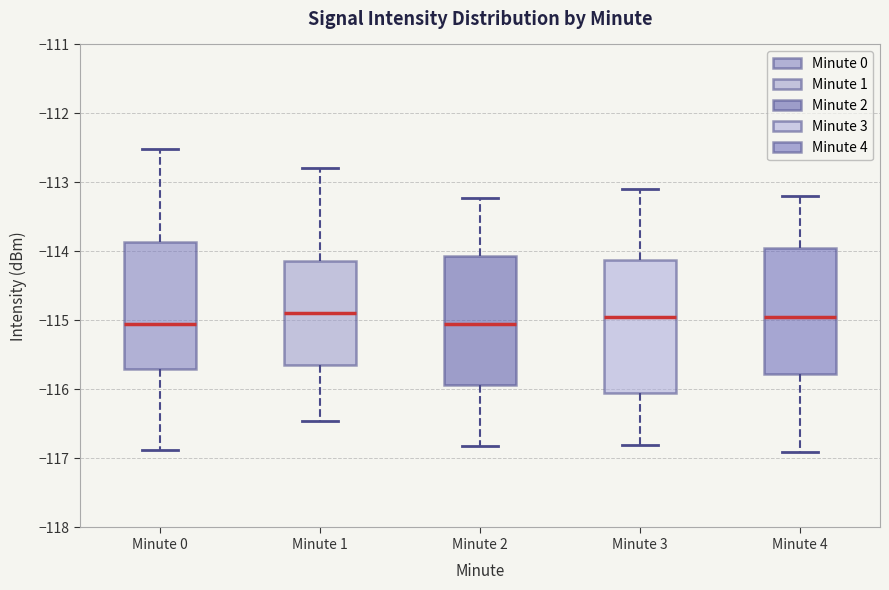

Where does the lower whisker of the box for Minute 4 end on the y-axis? The values are not printed on the chart, so give them approximately, as read against the axis.

-116.9